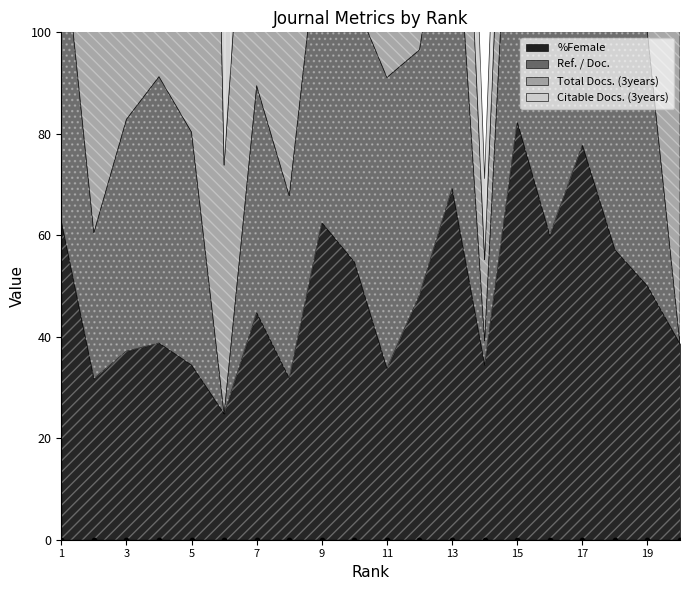

Which series has the largest total across all categories?

Total Docs. (3years)